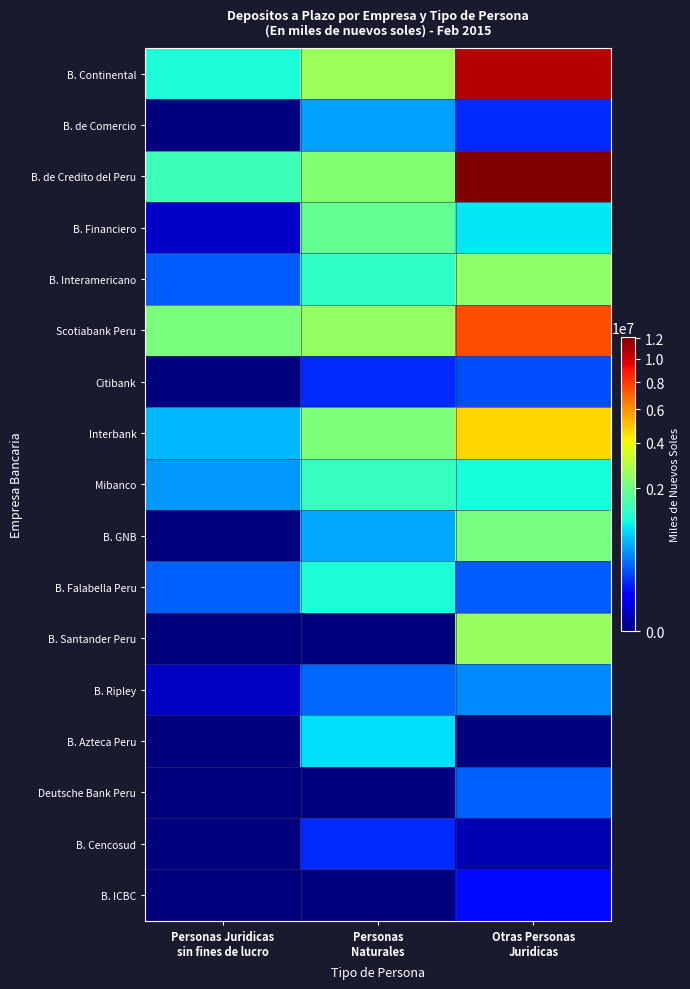

At how many categories does at least one series exceed 8344609?

1